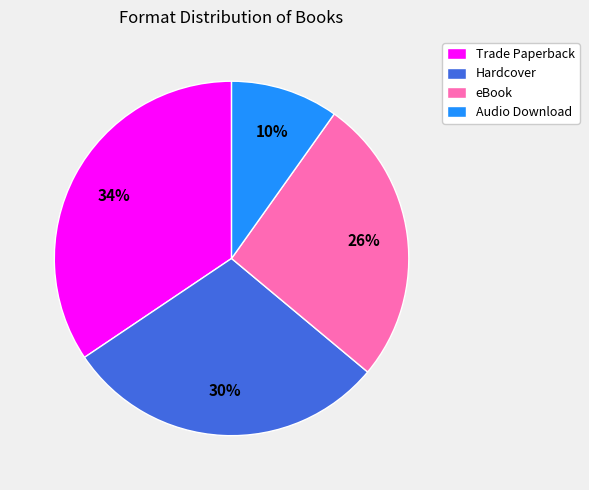

What is the ratio of the value at eBook to the value at Hardcover?

0.9